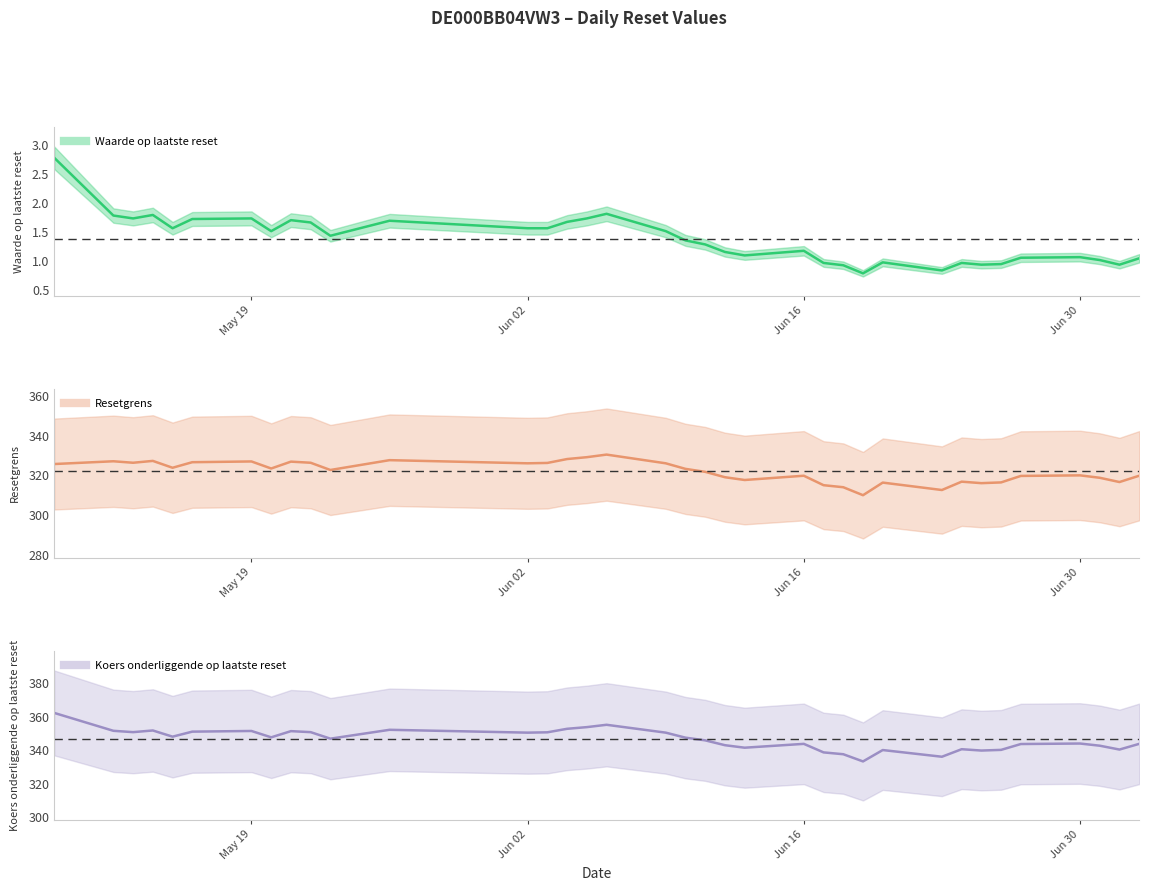

Which series has the largest total across all categories?

Koers onderliggende op laatste reset (central)